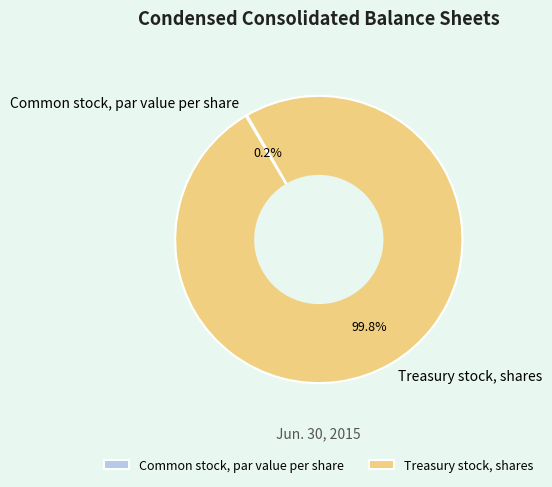

Which slice is the largest?

Treasury stock, shares